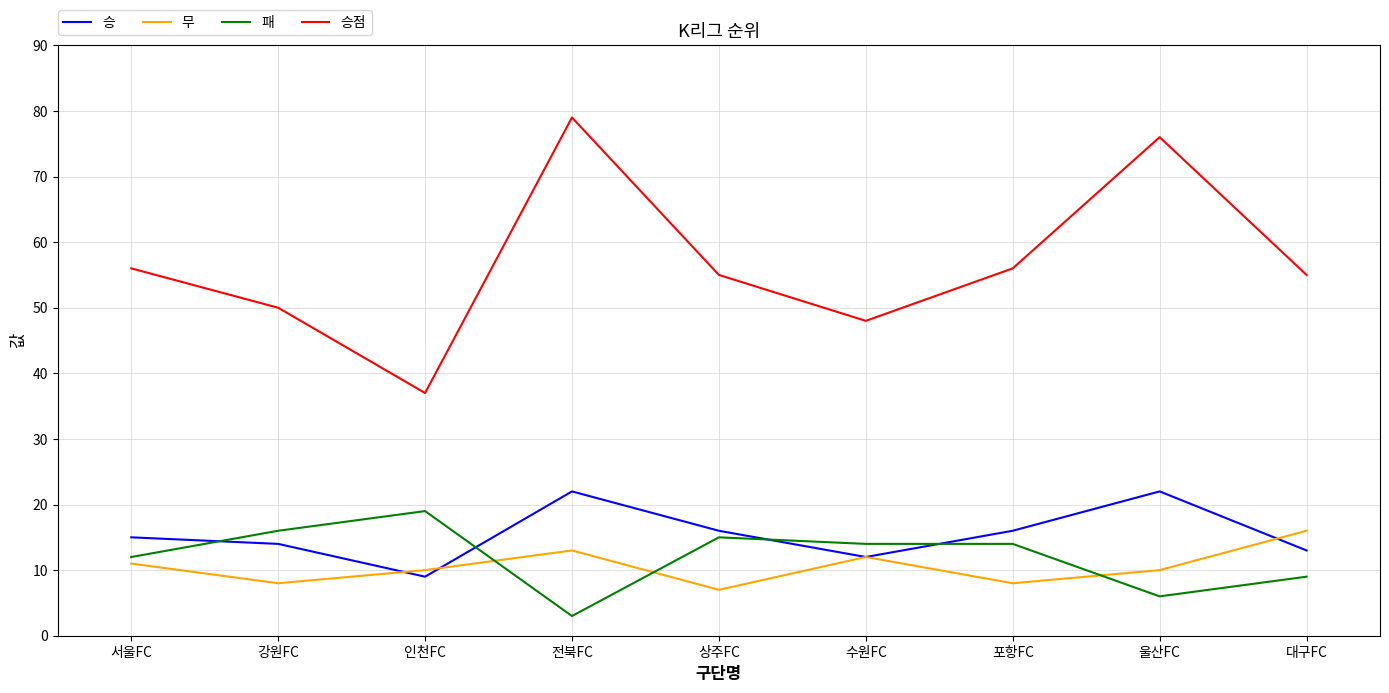

What position from the left is 대구FC?

9